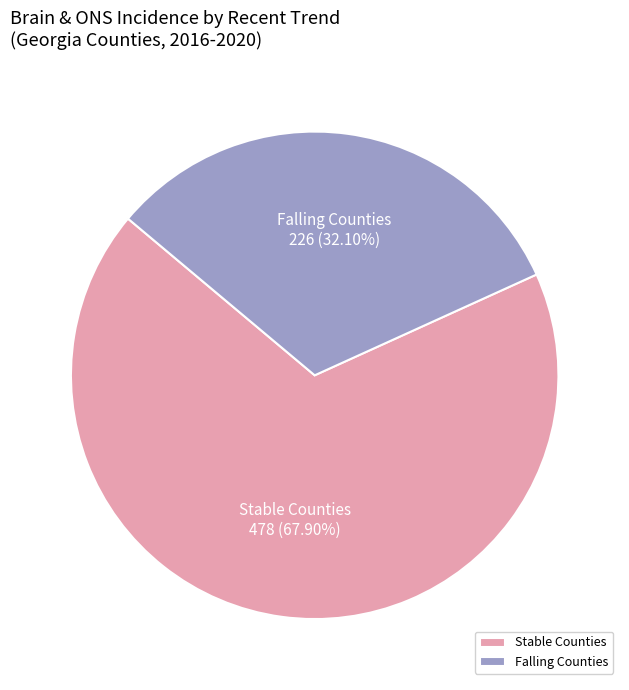

Rank the categories by value from highest to lowest.

Stable Counties, Falling Counties